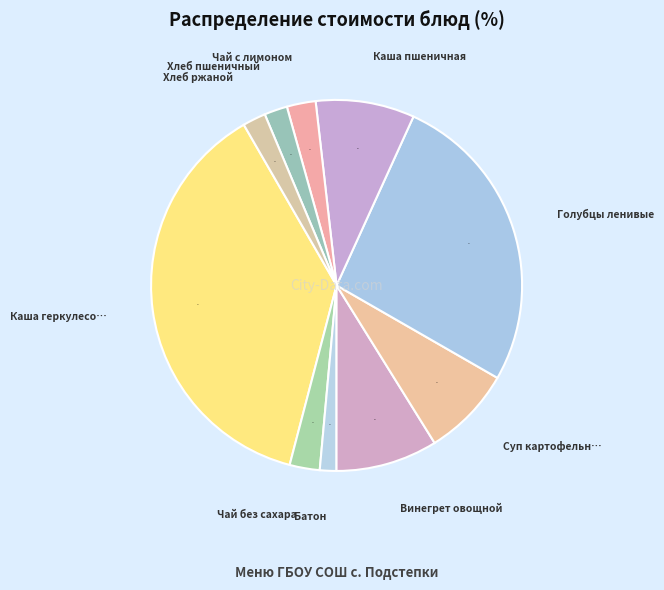

Count the number of slices in the pie.

10